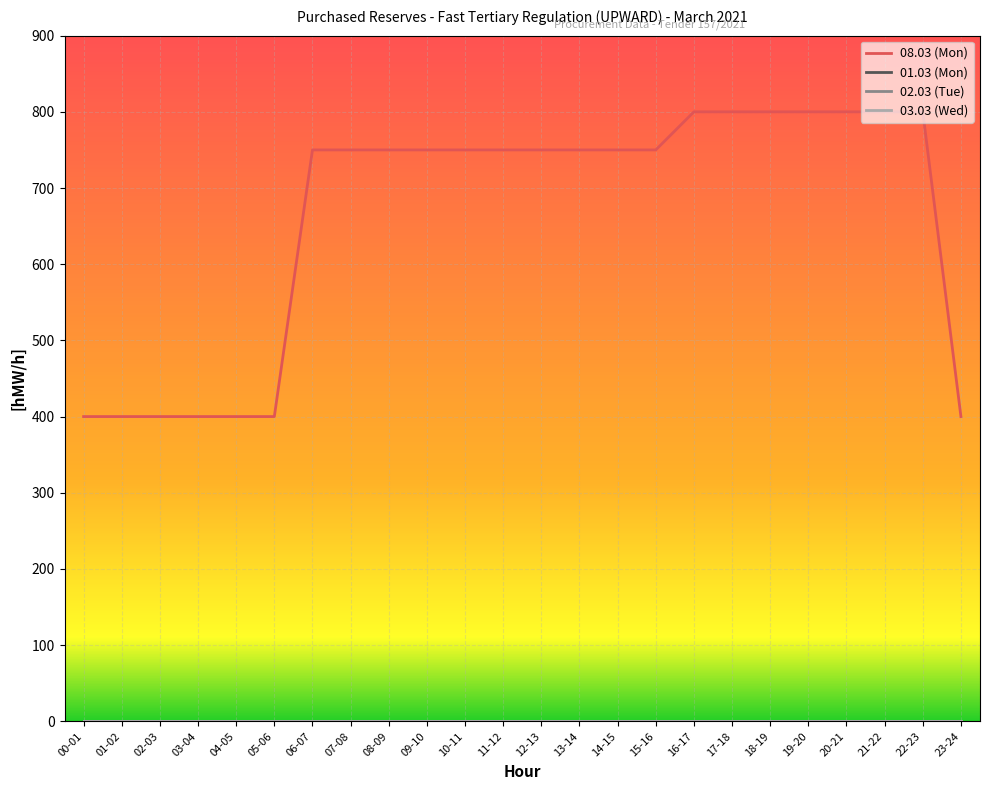

Does the chart have visible grid lines?

Yes